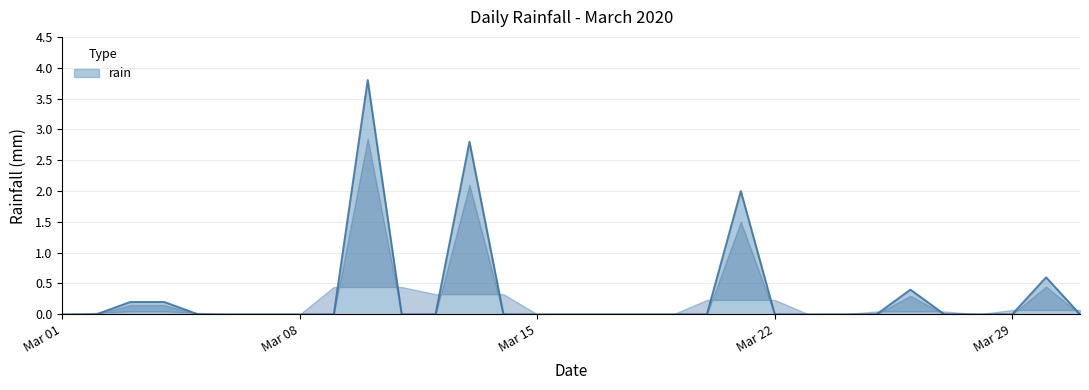

Does the chart have visible grid lines?

Yes